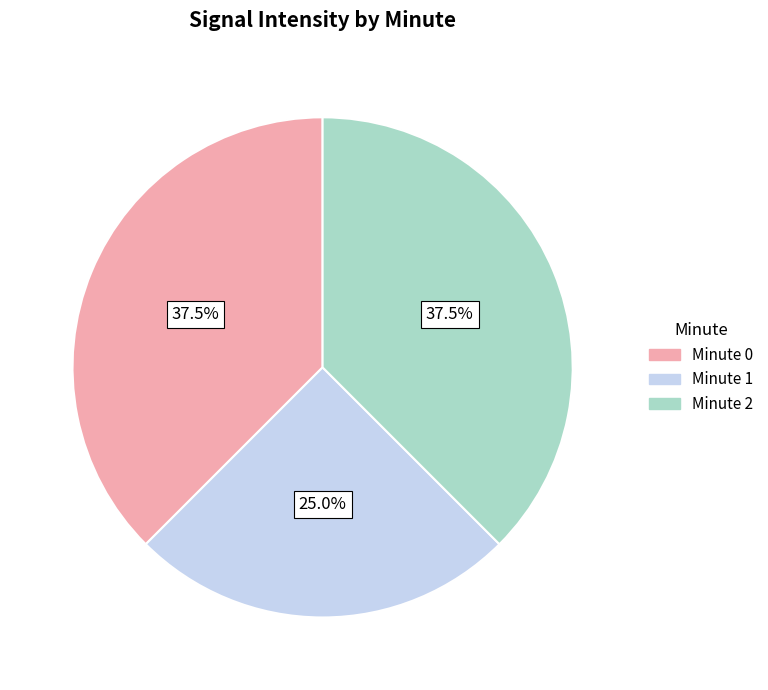

Does any single category account for the majority?

No